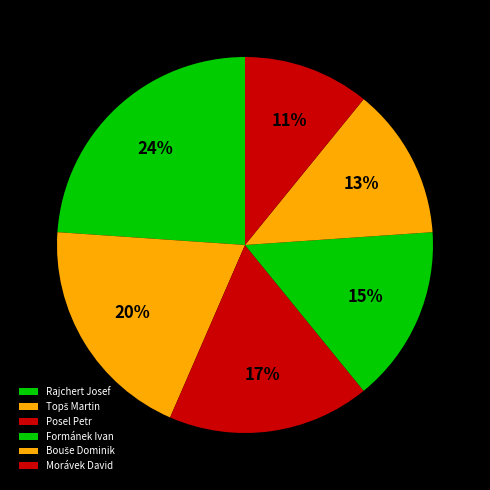

Combined, do Rajchert Josef and Posel Petr account for over 50%?

No